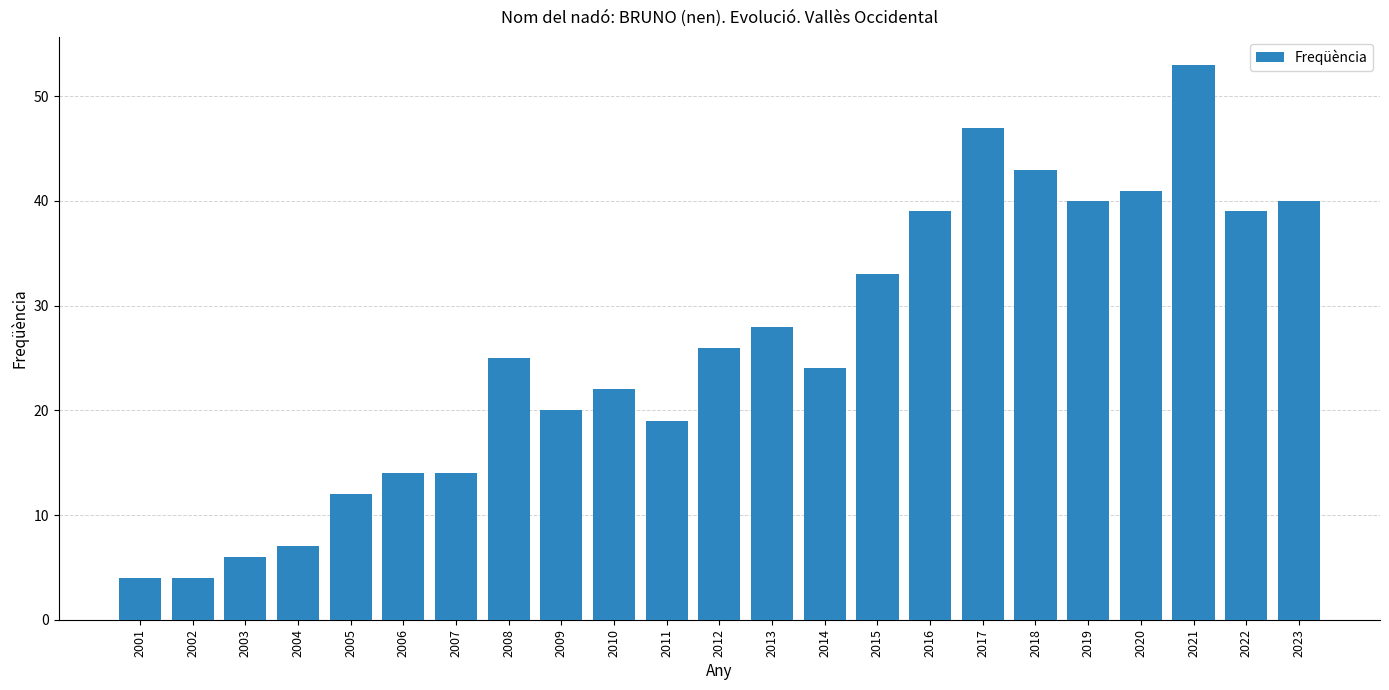

Are the bars horizontal?

No